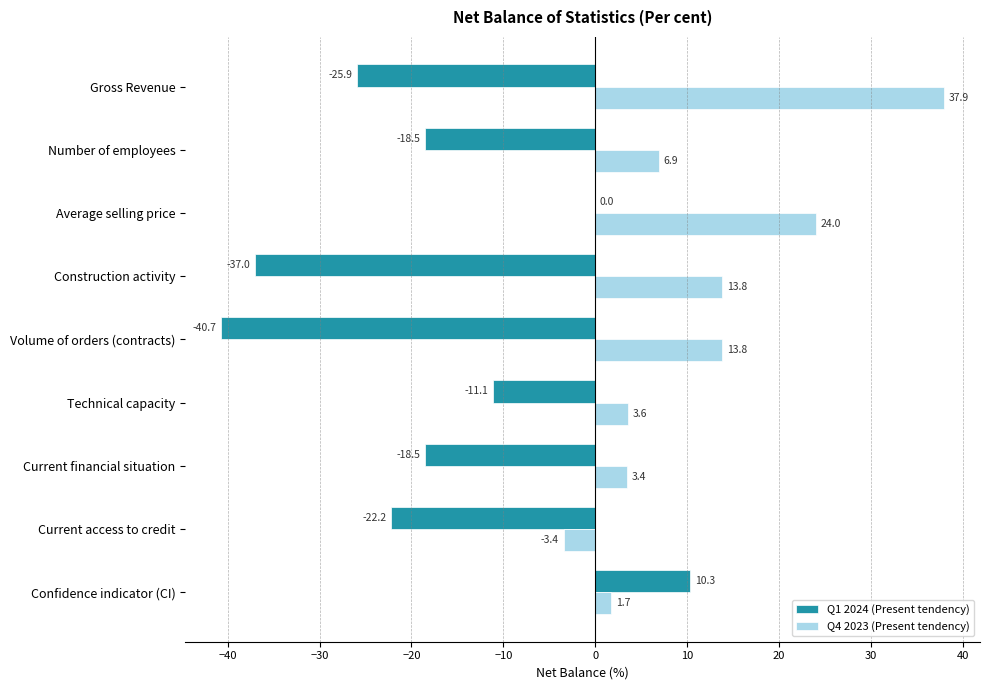

What is the approximate value of Q4 2023 (Present tendency) at Technical capacity?

3.6